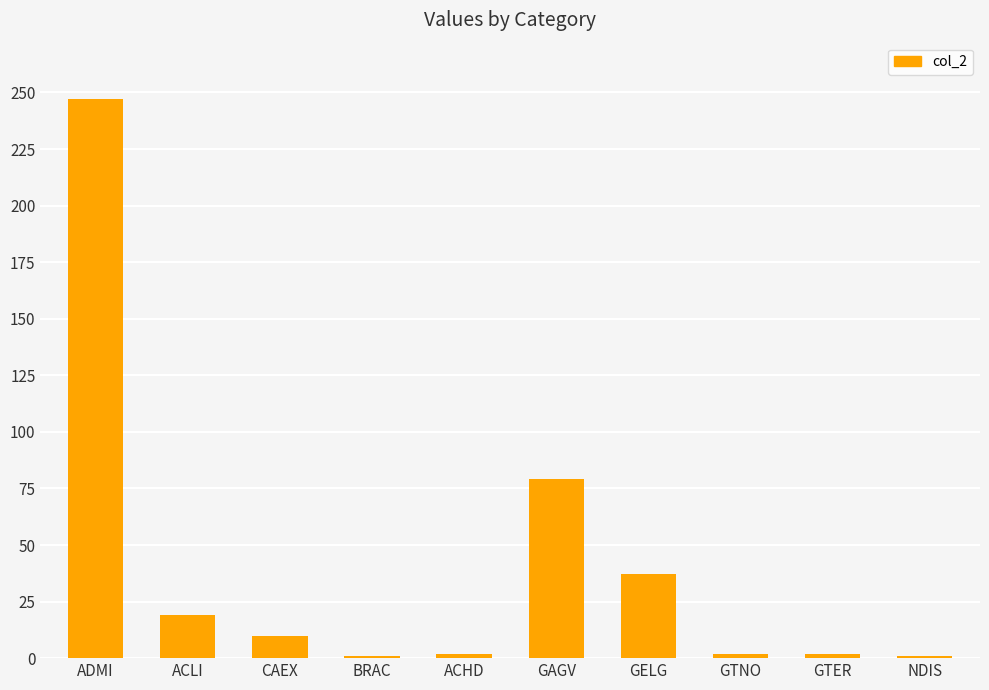

How many values are below 10?

5